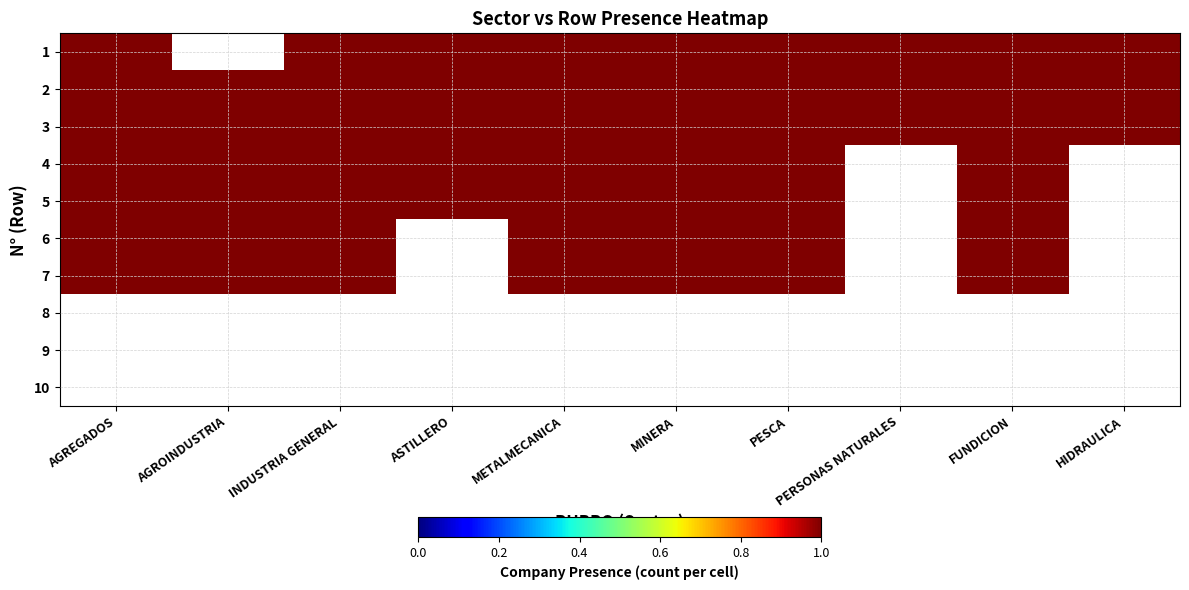

Reading left to right, list all the values displayed in this chart.

AGREGADOS: 0=1	1=1	2=1	3=1	4=1	5=1	6=1	7=0	8=0	9=0
AGROINDUSTRIA: 0=0	1=1	2=1	3=1	4=1	5=1	6=1	7=0	8=0	9=0
INDUSTRIA GENERAL: 0=1	1=1	2=1	3=1	4=1	5=1	6=1	7=0	8=0	9=0
ASTILLERO: 0=1	1=1	2=1	3=1	4=1	5=0	6=0	7=0	8=0	9=0
METALMECANICA: 0=1	1=1	2=1	3=1	4=1	5=1	6=1	7=0	8=0	9=0
MINERA: 0=1	1=1	2=1	3=1	4=1	5=1	6=1	7=0	8=0	9=0
PESCA: 0=1	1=1	2=1	3=1	4=1	5=1	6=1	7=0	8=0	9=0
PERSONAS NATURALES: 0=1	1=1	2=1	3=0	4=0	5=0	6=0	7=0	8=0	9=0
FUNDICION: 0=1	1=1	2=1	3=1	4=1	5=1	6=1	7=0	8=0	9=0
HIDRAULICA: 0=1	1=1	2=1	3=0	4=0	5=0	6=0	7=0	8=0	9=0